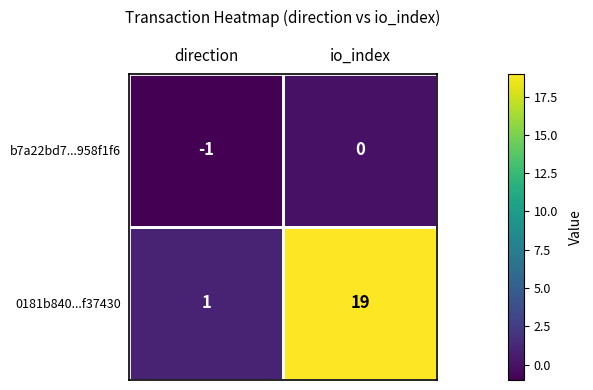

List the series in order of their peak value, lowest first.

b7a22bd7...958f1f6, 0181b840...f37430